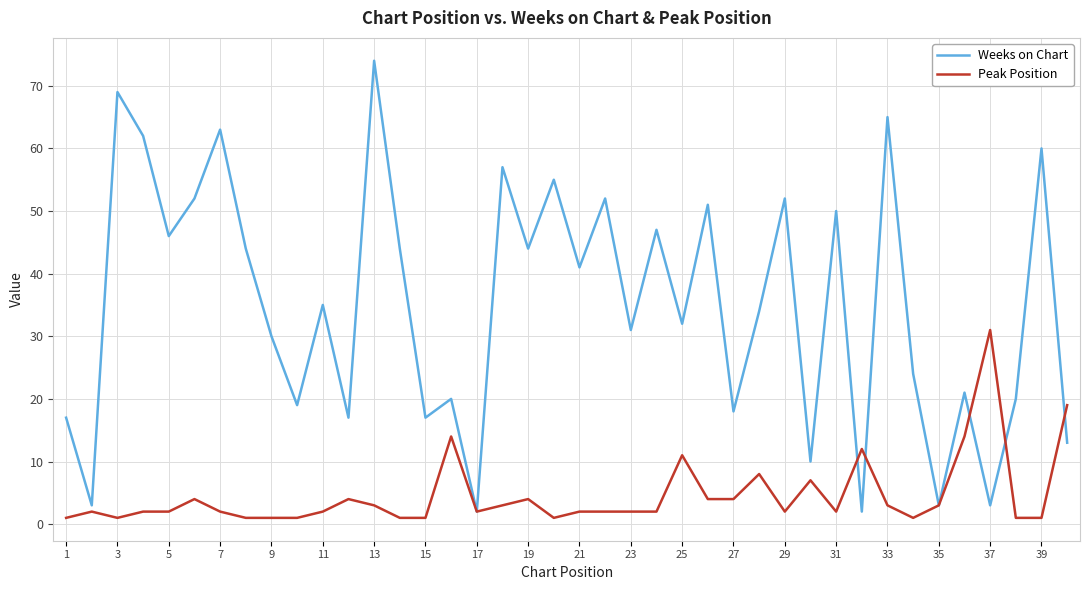

Reading left to right, extract all data points from this chart.

Weeks on Chart: 17	3	69	62	46	52	63	44	30	19	35	17	74	44	17	20	2	57	44	55	41	52	31	47	32	51	18	34	52	10	50	2	65	24	3	21	3	20	60	13
Peak Position: 1	2	1	2	2	4	2	1	1	1	2	4	3	1	1	14	2	3	4	1	2	2	2	2	11	4	4	8	2	7	2	12	3	1	3	14	31	1	1	19